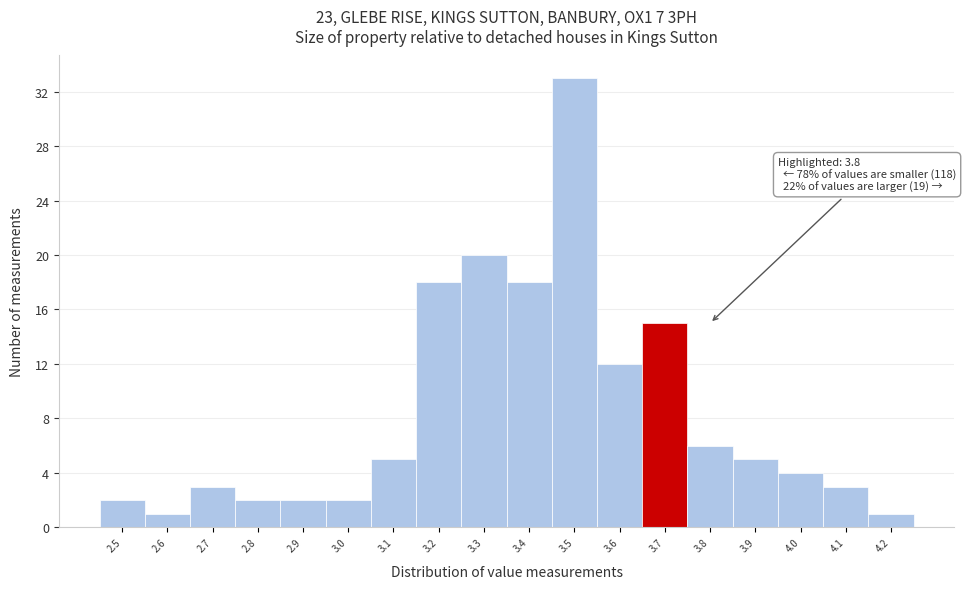

Reading left to right, transcribe all the data shown in this chart.

2	1	3	2	2	2	5	18	20	18	33	12	15	6	5	4	3	1